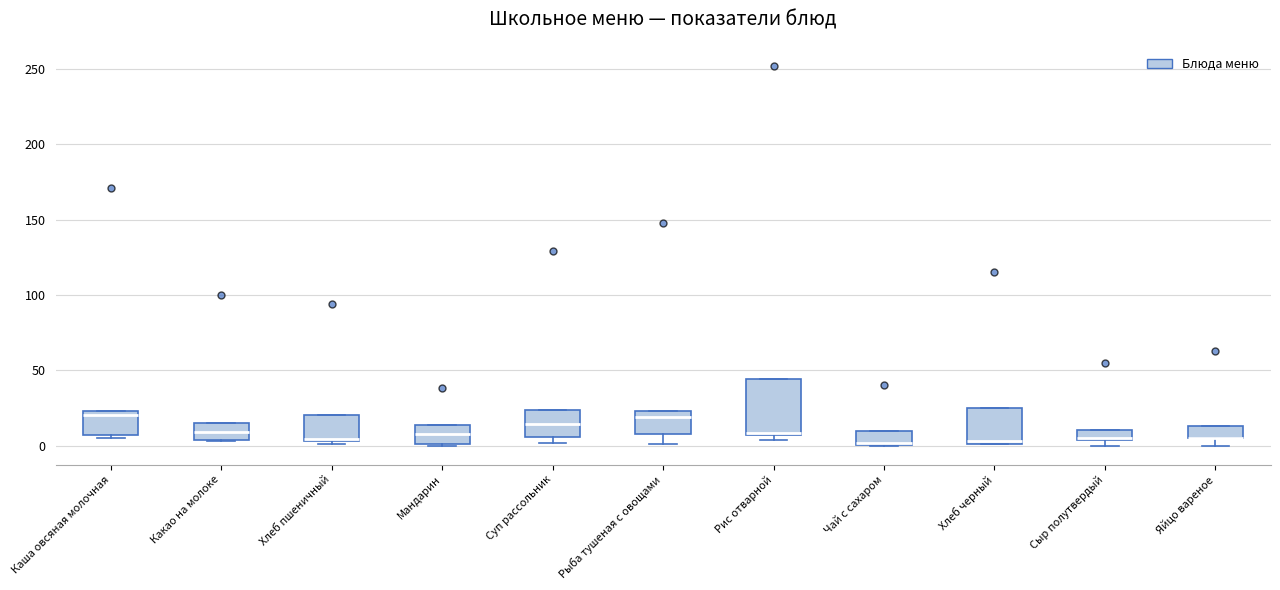

Comparing the boxes themselves (not the whiskers), which one is the tallest?

Рис отварной